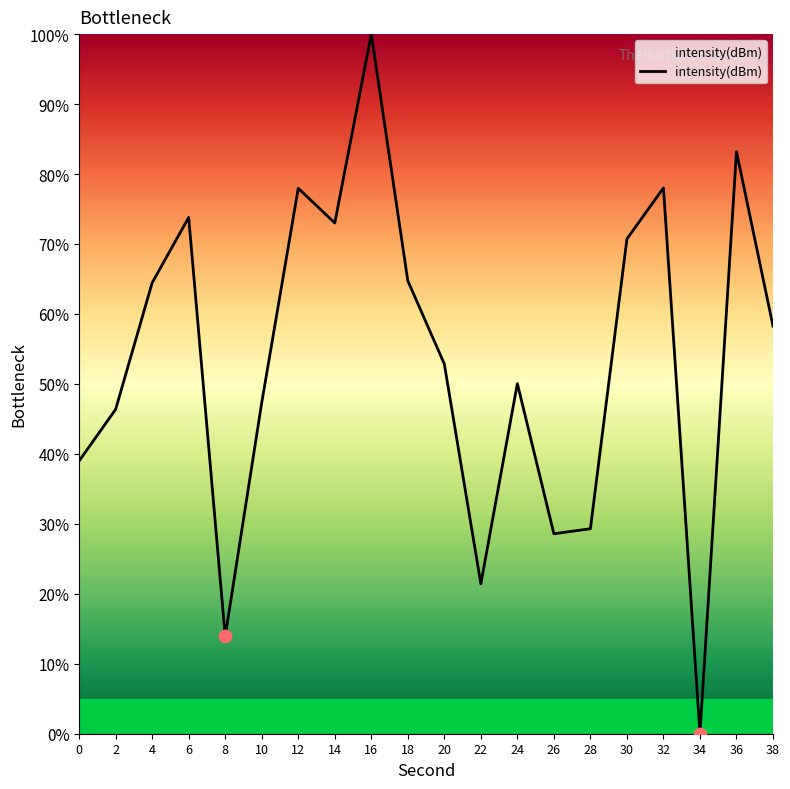

Approximately how many times larger is the value at 36 compared to 10?

1.8